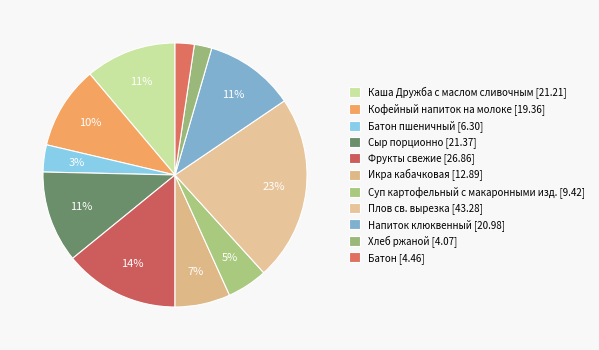

How many segments does this pie chart have?

11